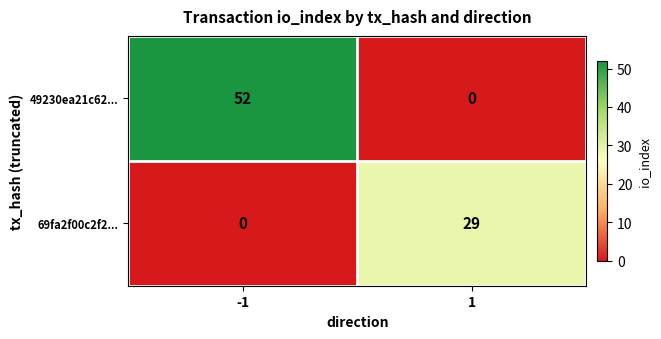

What is the highest value of the 49230ea21c62... series?

52